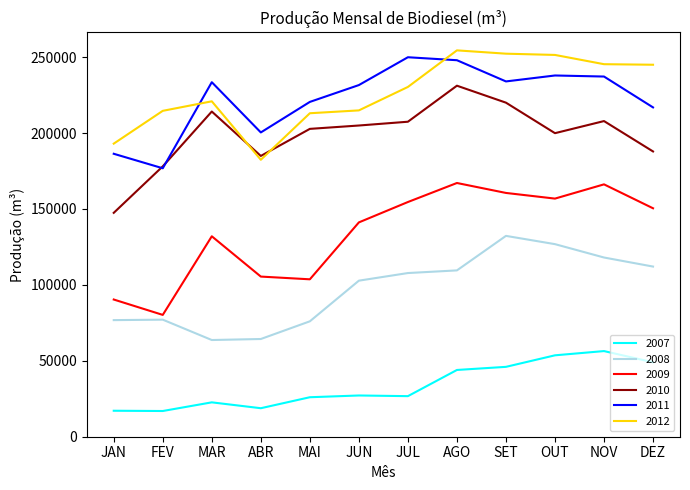

True or false: 2012 has a value of 54399.6 at JAN.

False